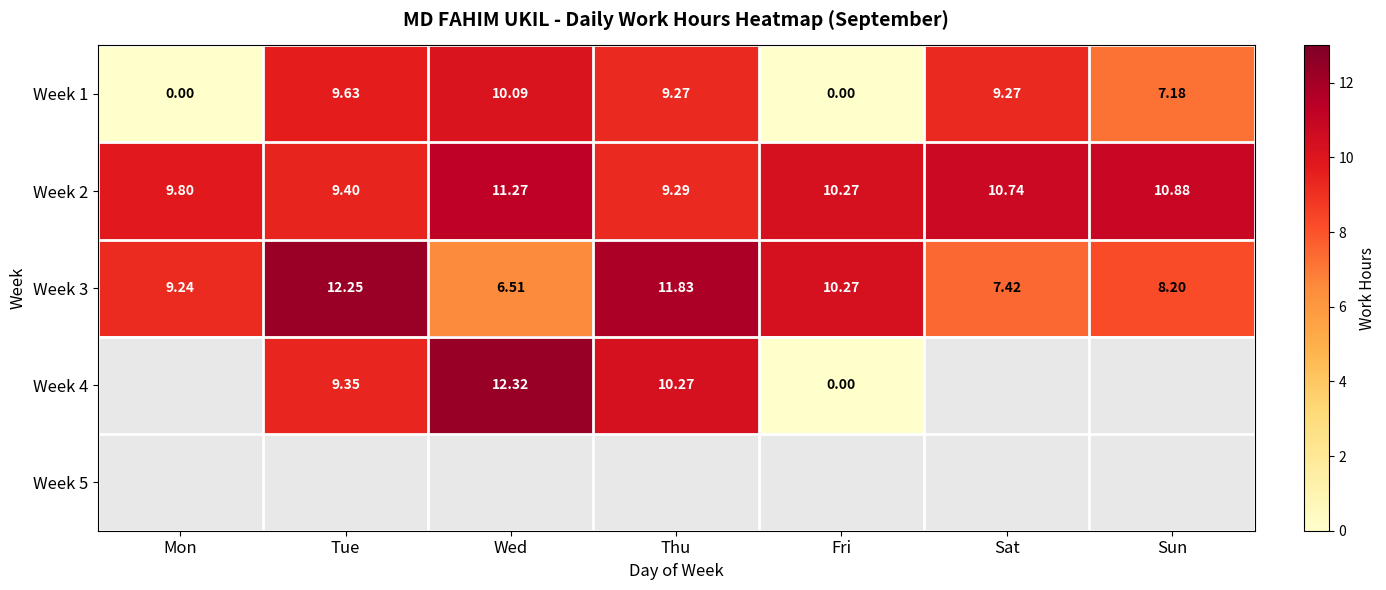

What is the difference between the Week 4 values at Wed and Fri?

12.3